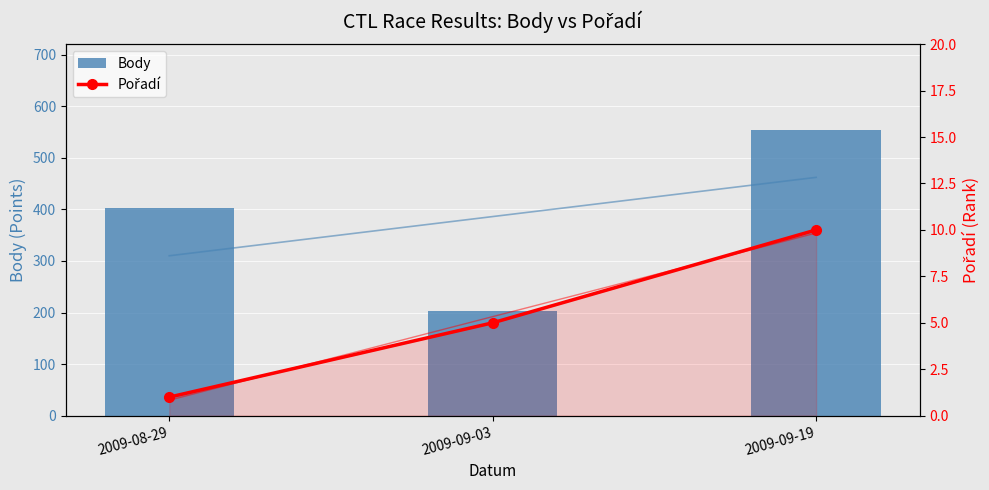

Between 2009-08-29 and 2009-09-03, which series saw the biggest shift?

Body